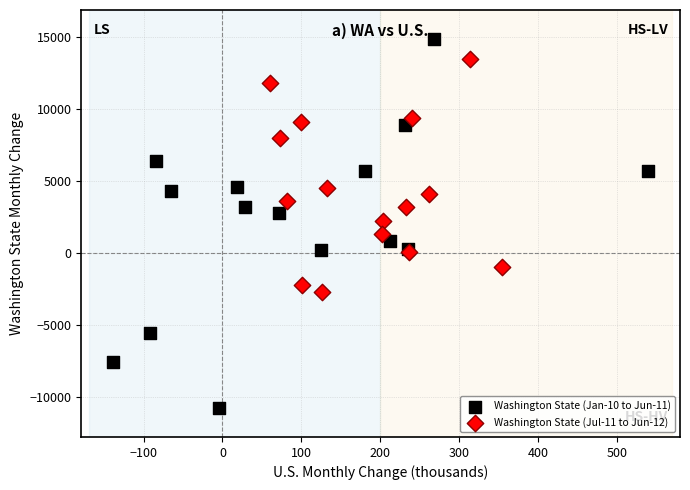

Which series reaches the maximum Y coordinate?

Washington State (Jan-10 to Jun-11)